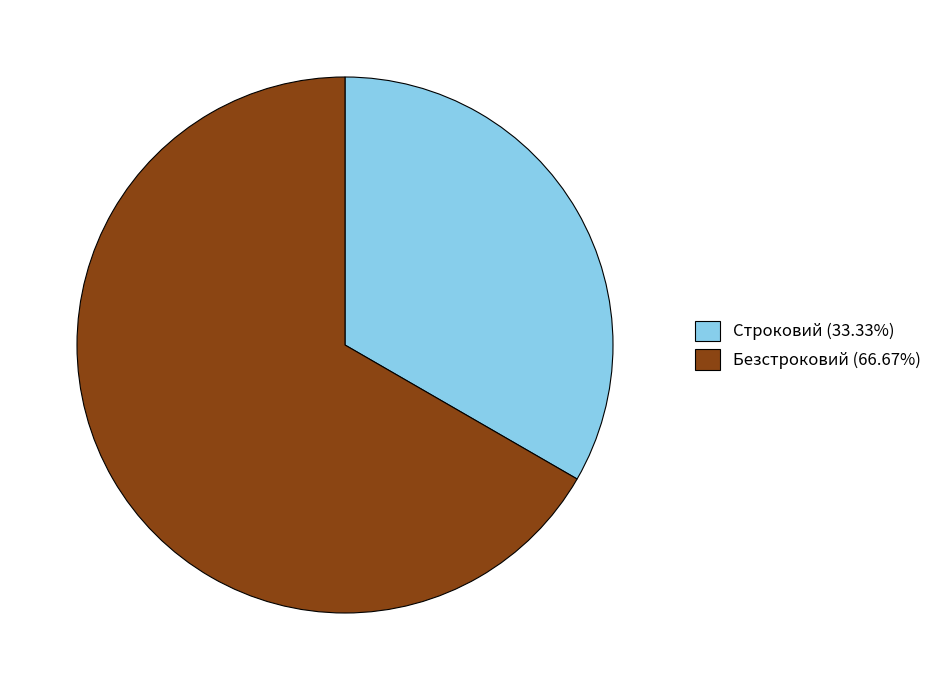

Which slice is the smallest?

Строковий